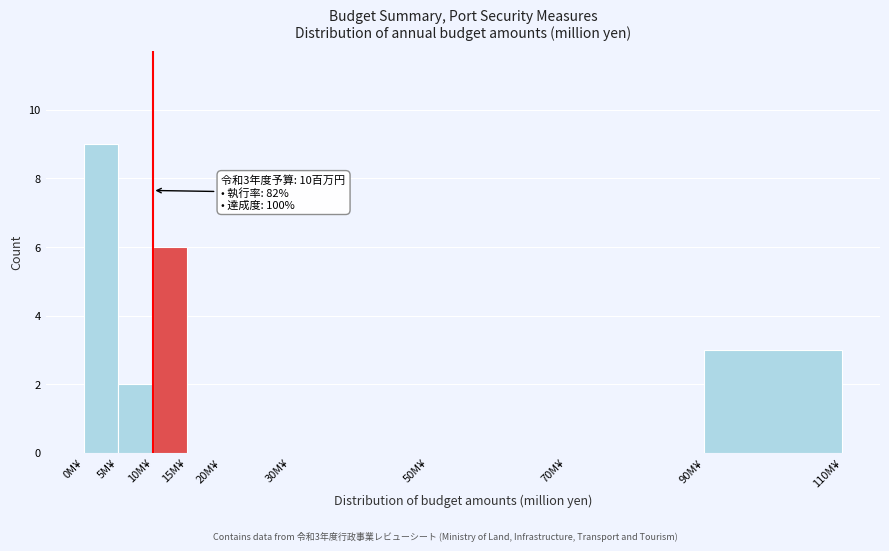

Which range on the x-axis has the tallest bar?

0 to 5